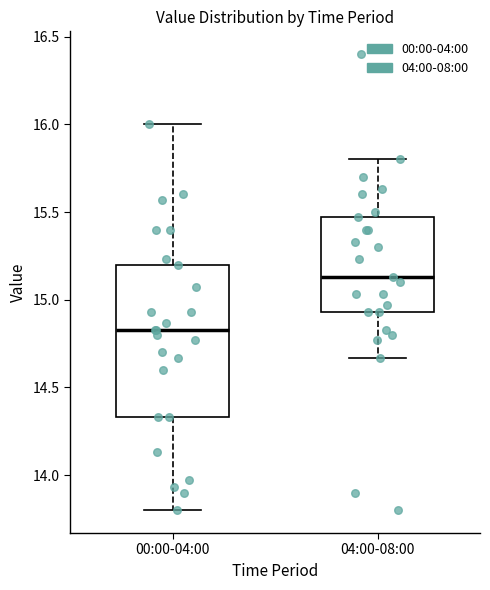

Which box is the tallest, from its lower edge to its upper edge?

00:00-04:00